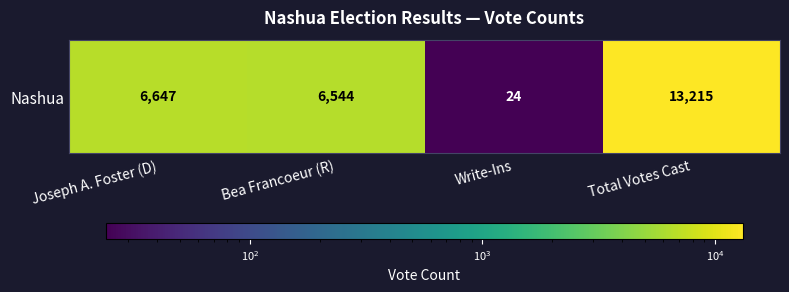

The value at Joseph A. Foster (D) is 3005. True or false?

False